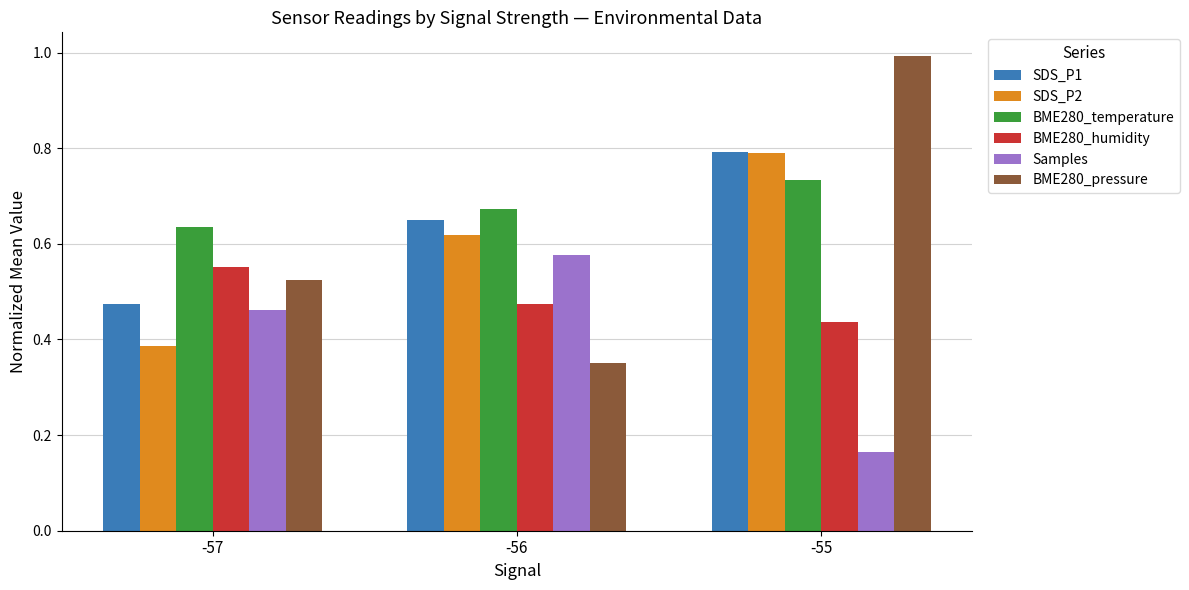

What is the difference between the highest and lowest values at -56?

0.3